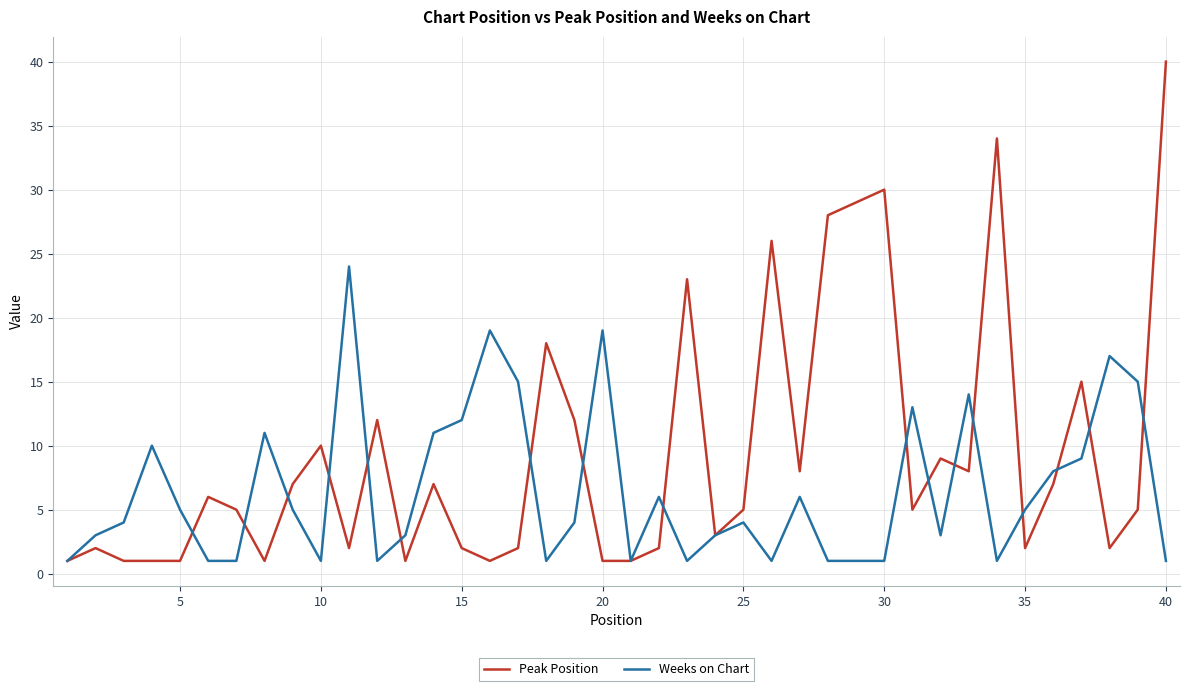

What is the maximum value shown in the chart?

40